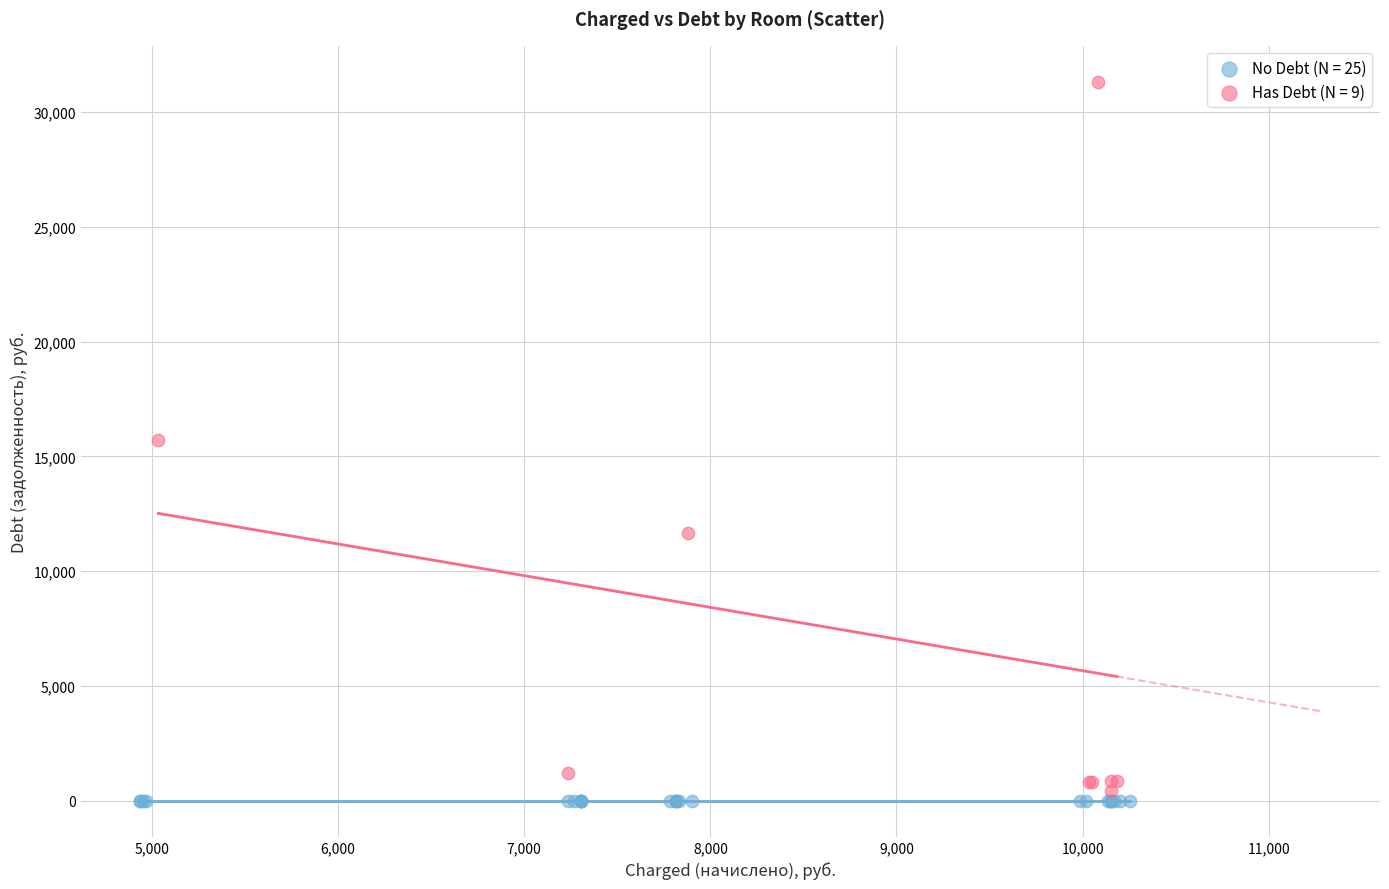

Which series contains the highest Y value?

Has Debt (N = 9)